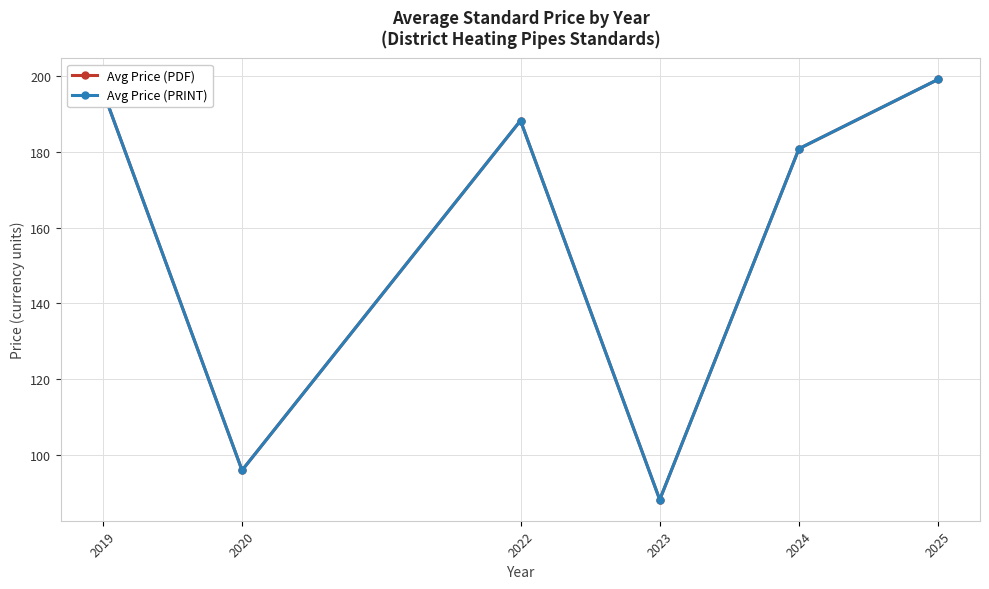

Is this an area chart (filled region under the line)?

No